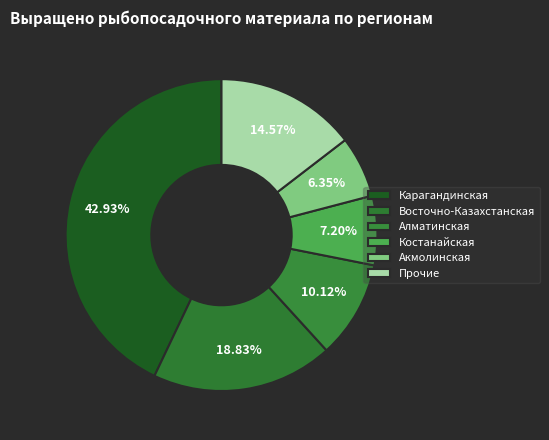

How many segments does this pie chart have?

6